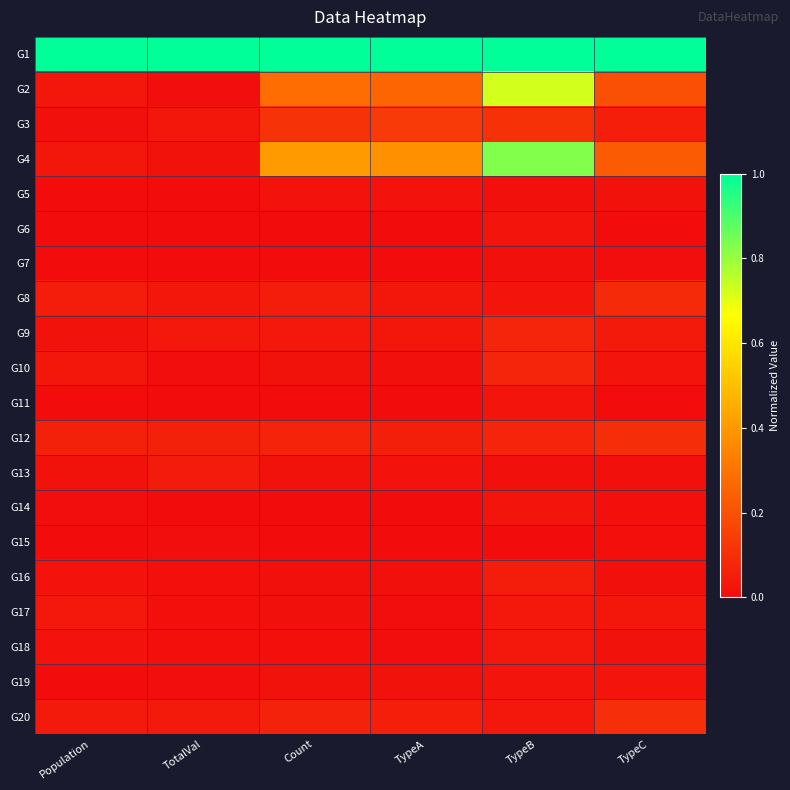

At Count, list the series in order from largest to smallest.

G1, G4, G2, G3, G12, G20, G8, G9, G5, G10, G13, G19, G16, G17, G18, G11, G14, G15, G7, G6